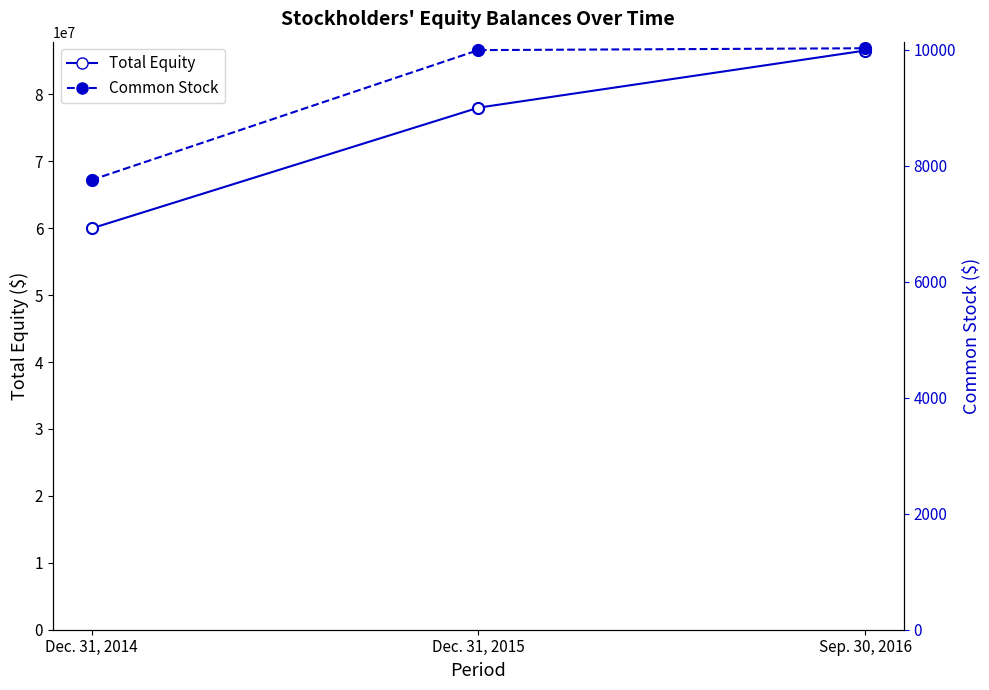

Reading right to left, transcribe all the data shown in this chart.

Total Equity: 86545055	78006719	59969328
Common Stock: 10025	9993	7754